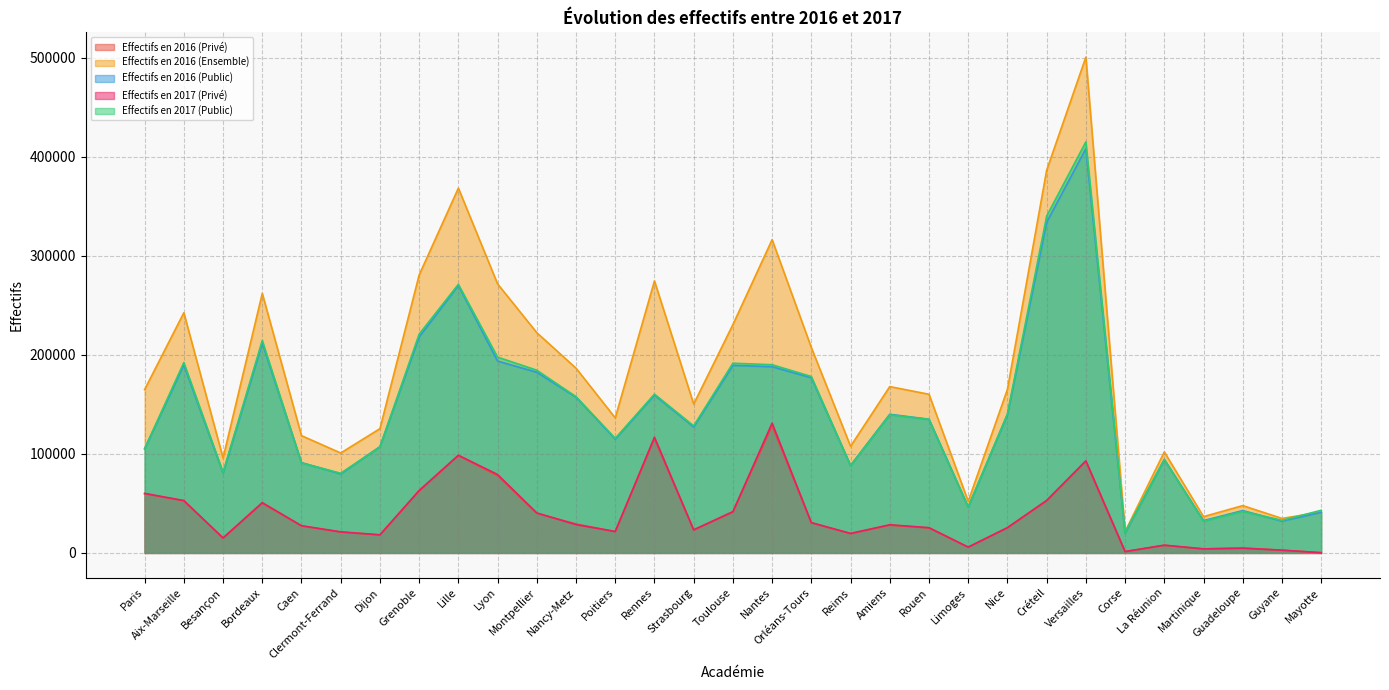

What is the difference between the Effectifs en 2017 (Public) values at Lyon and Toulouse?

6144